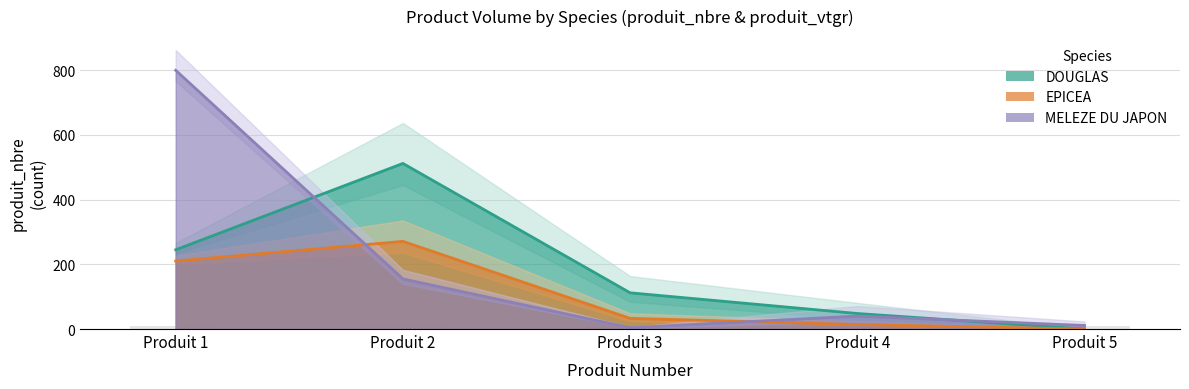

How many groups of bars are there?

5